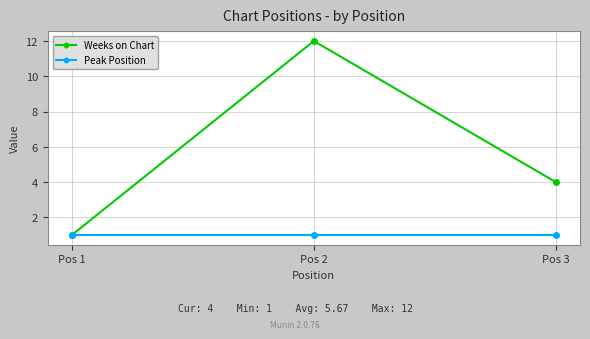

Which category has the lowest value in the Weeks on Chart series?

Pos 1